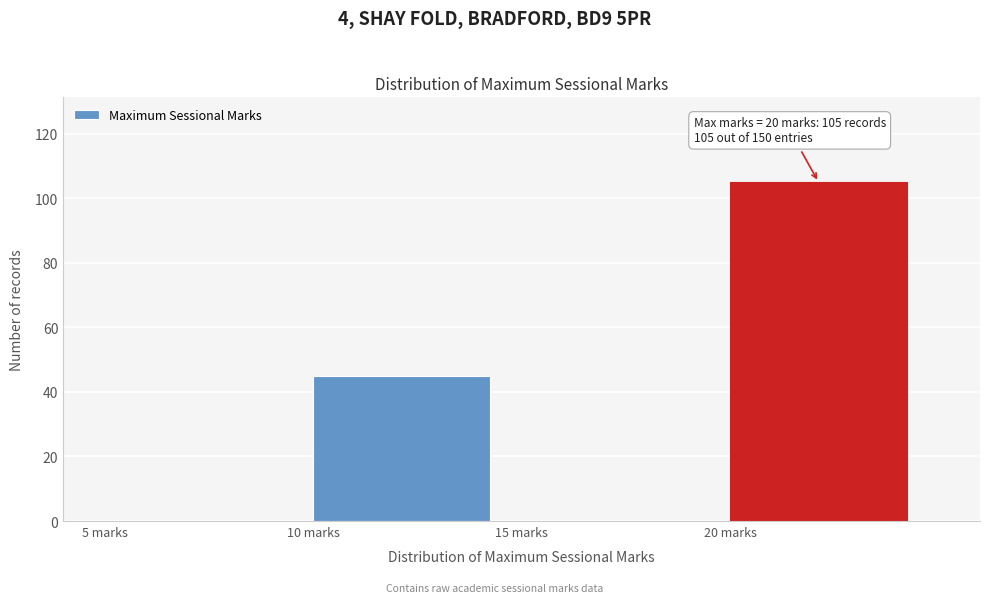

Which range on the x-axis has the tallest bar?

20 to 25